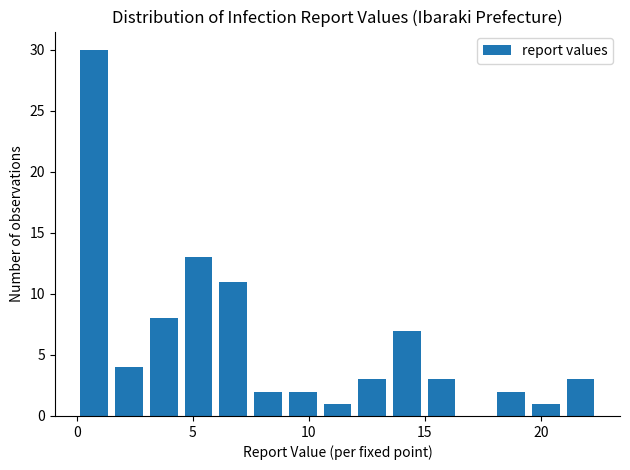

Read against the x-axis, roughly where is the centre of the tallest bar?

0.5